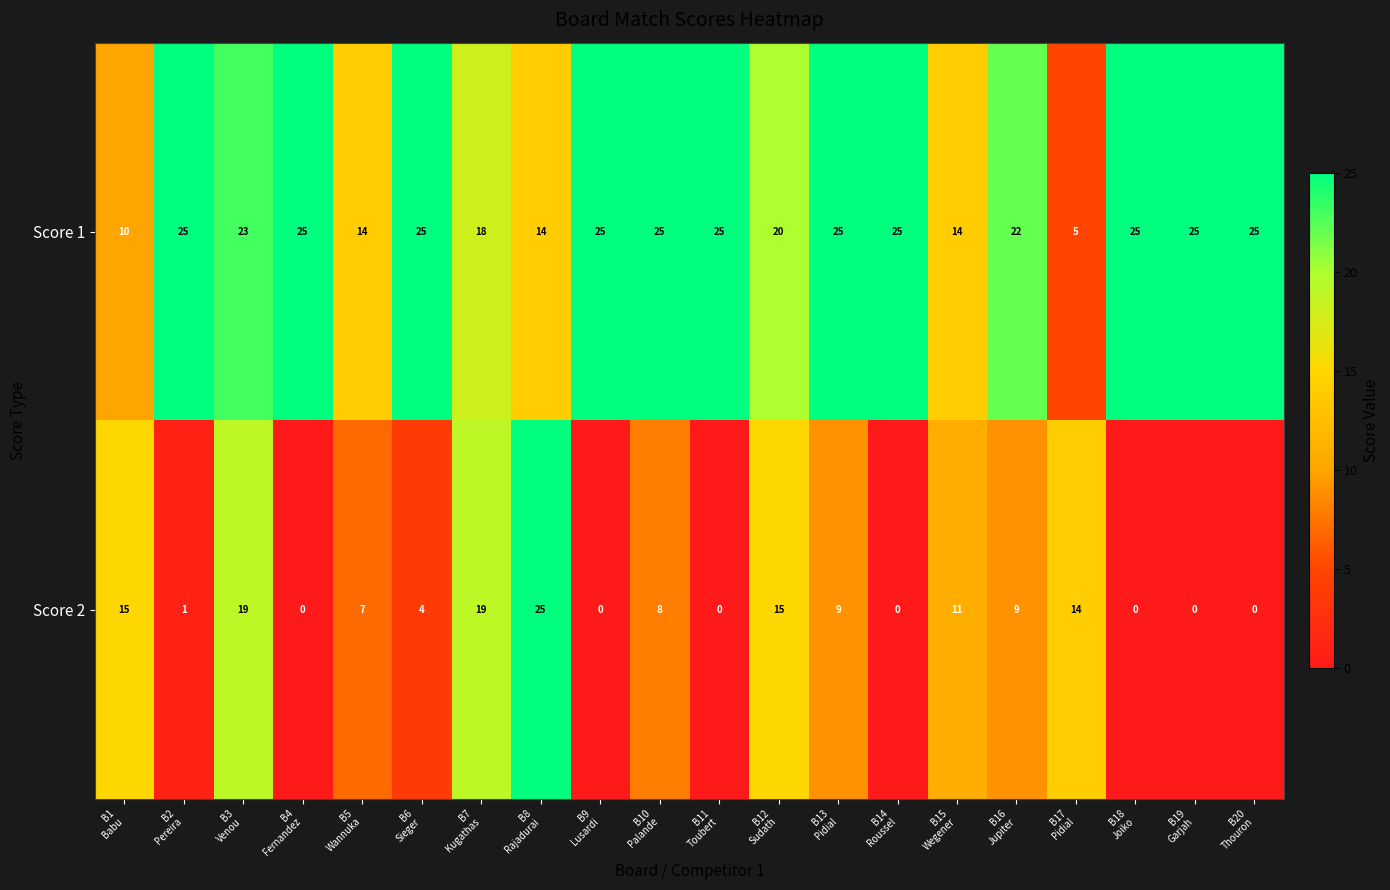

List the series in order of their overall mean, lowest first.

Score 2, Score 1